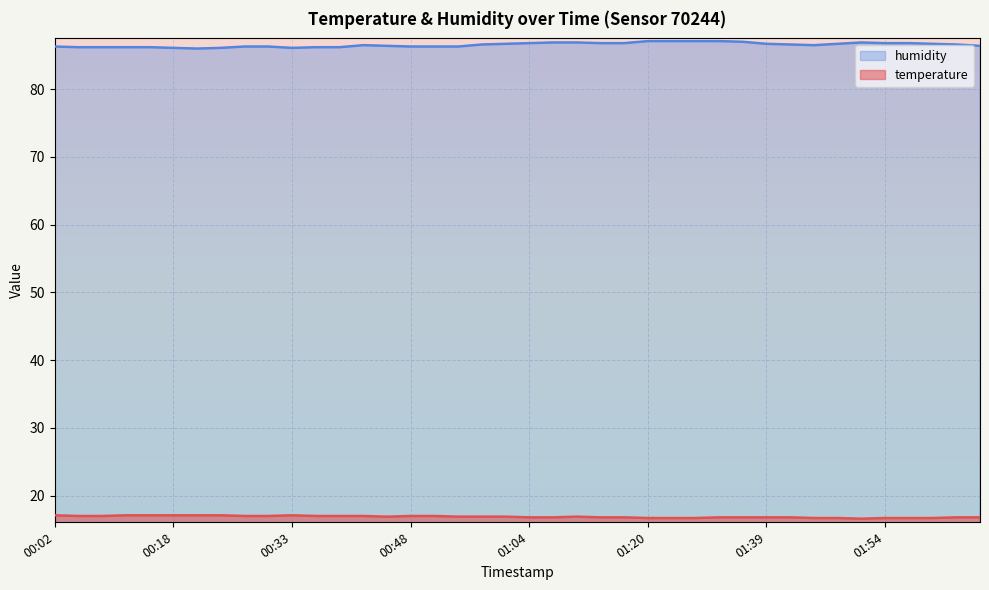

Is the value of humidity at 01:20 greater than the value of temperature at 01:48?

Yes